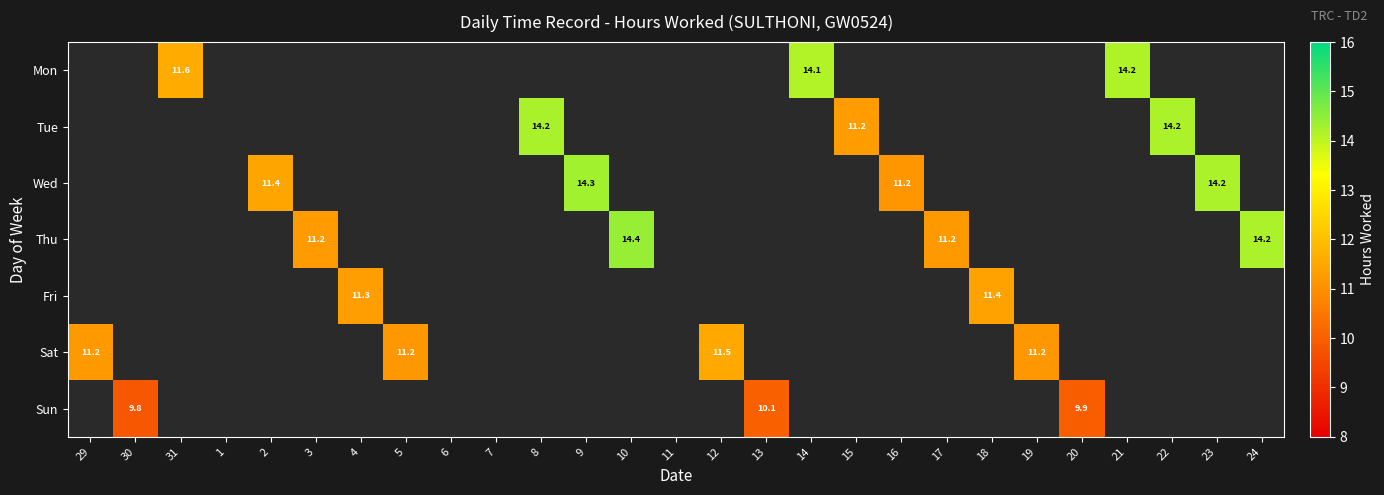

At which label does Tue reach its minimum?

29